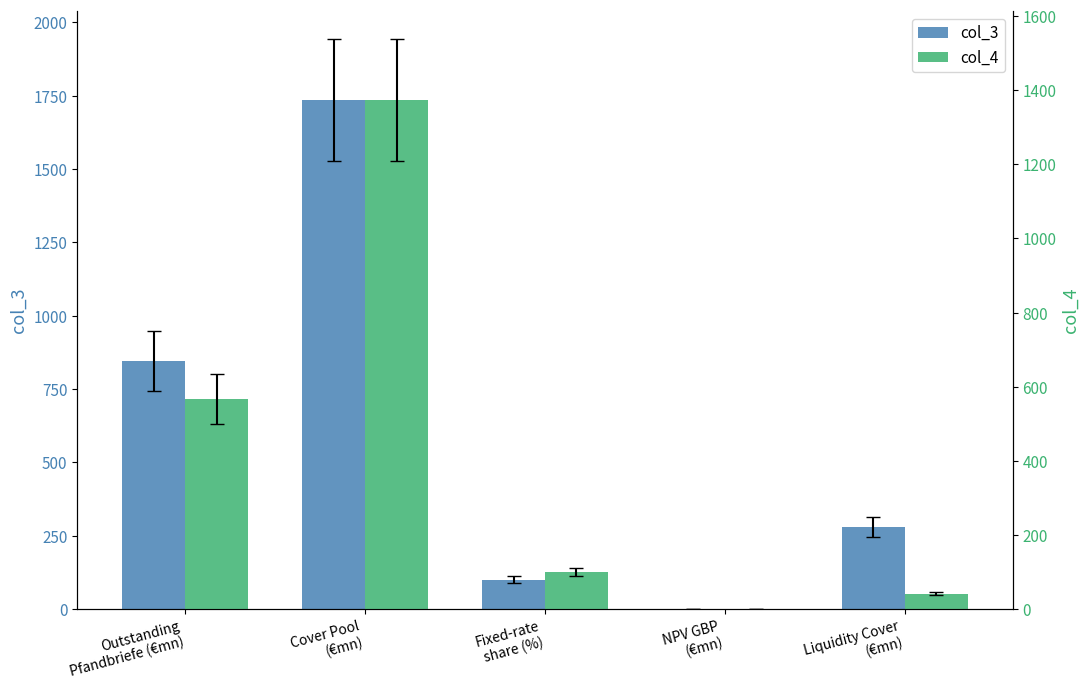

List the series in order of their overall mean, highest first.

col_3, col_4